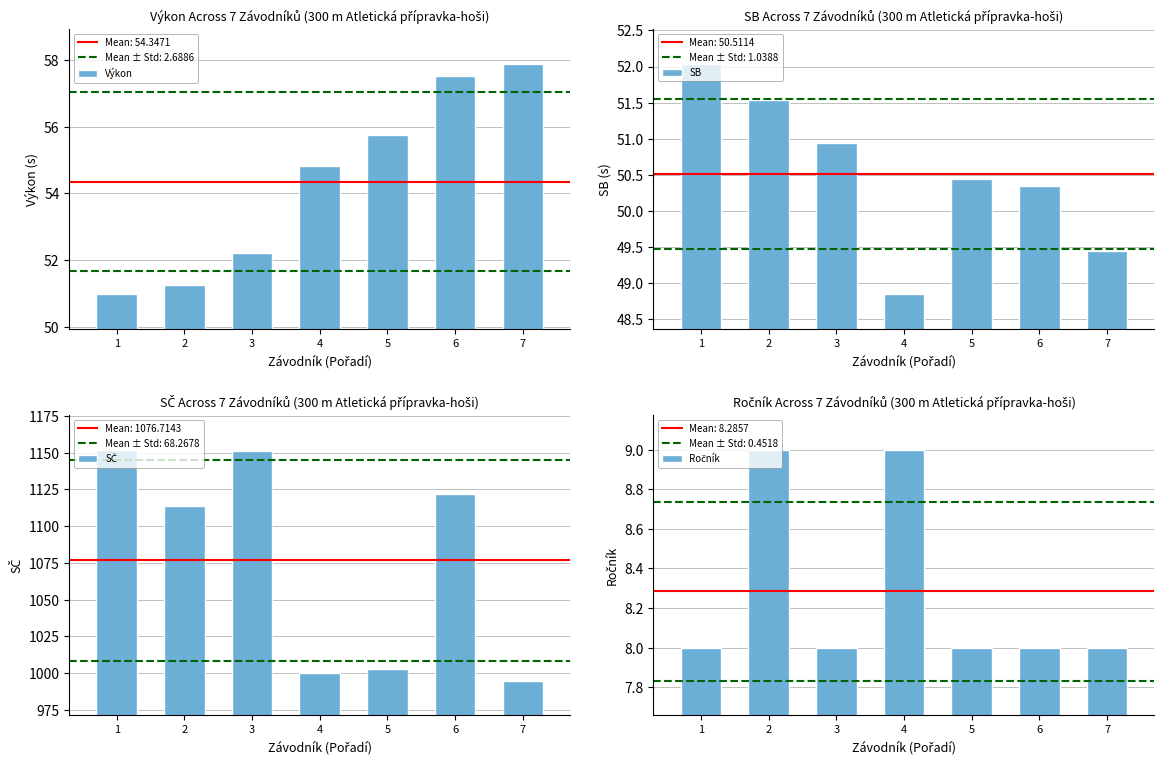

What is the smallest value displayed?

8.0